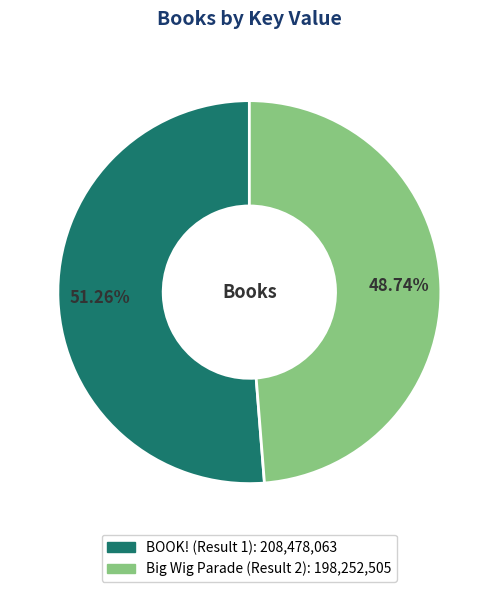

How many slices are in this pie chart?

2